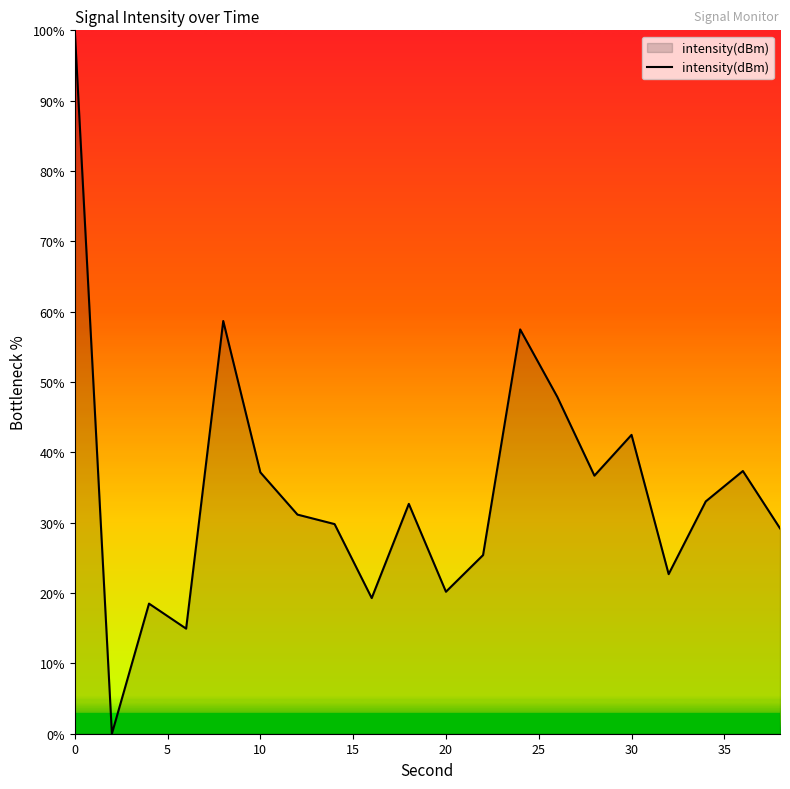

What is the greatest value displayed?

100.0